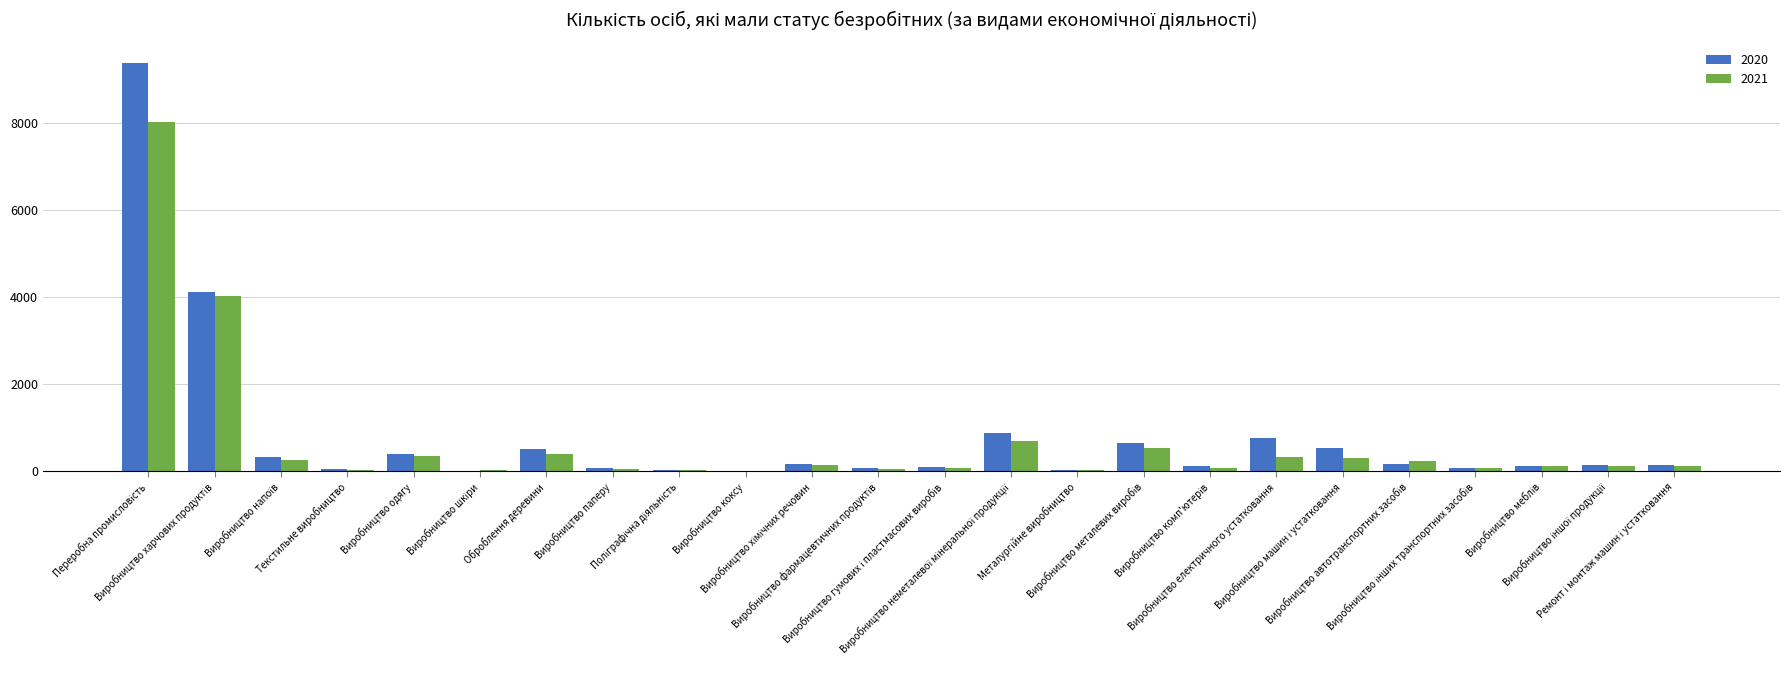

What is the sum of all 2021 values?

16049